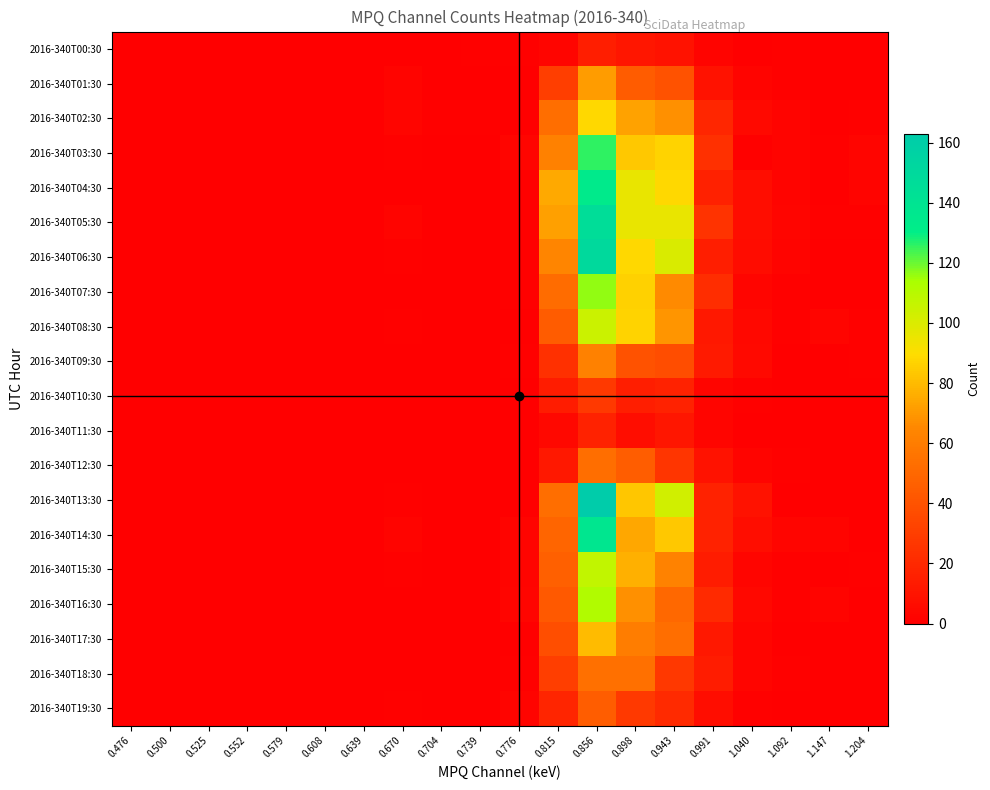

Which series changed the most between 0.739 and 0.856?

2016-340T13:30